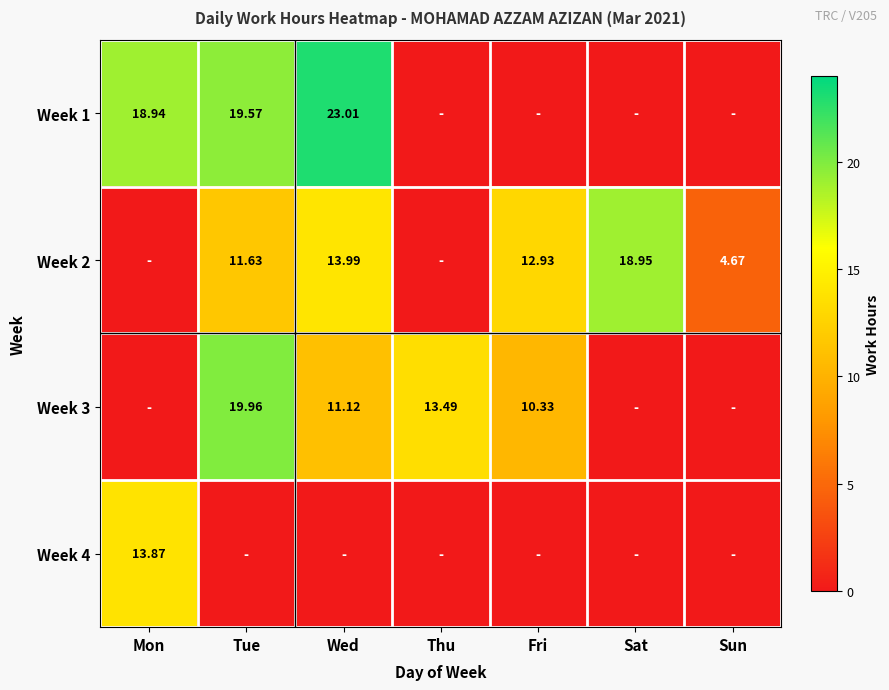

Is the value of Week 1 at Wed greater than the value of Week 3 at Thu?

Yes